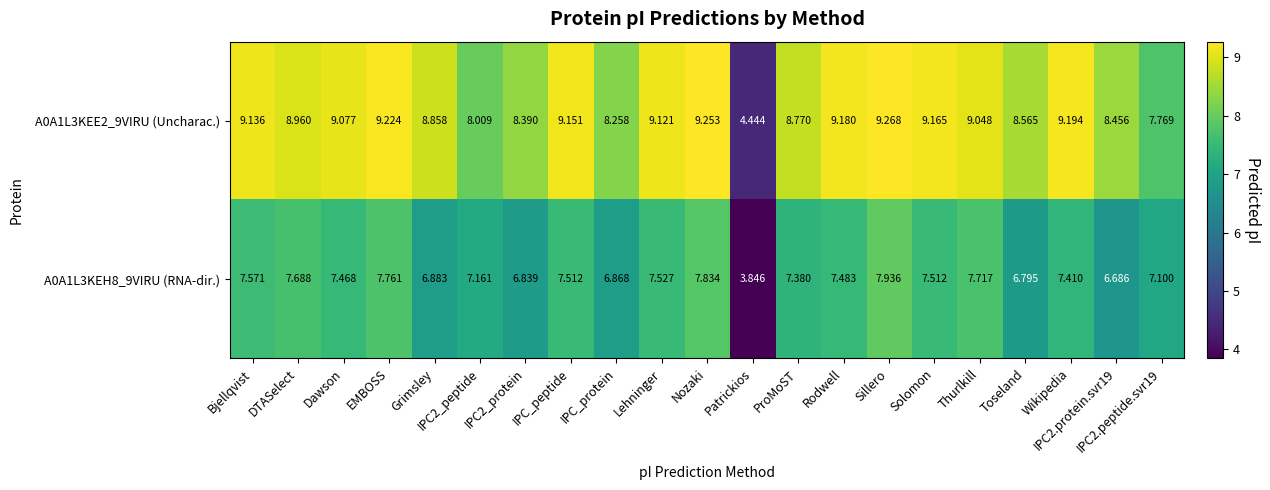

Where does the A0A1L3KEH8_9VIRU (RNA-dir.) series first go above 7?

Bjellqvist